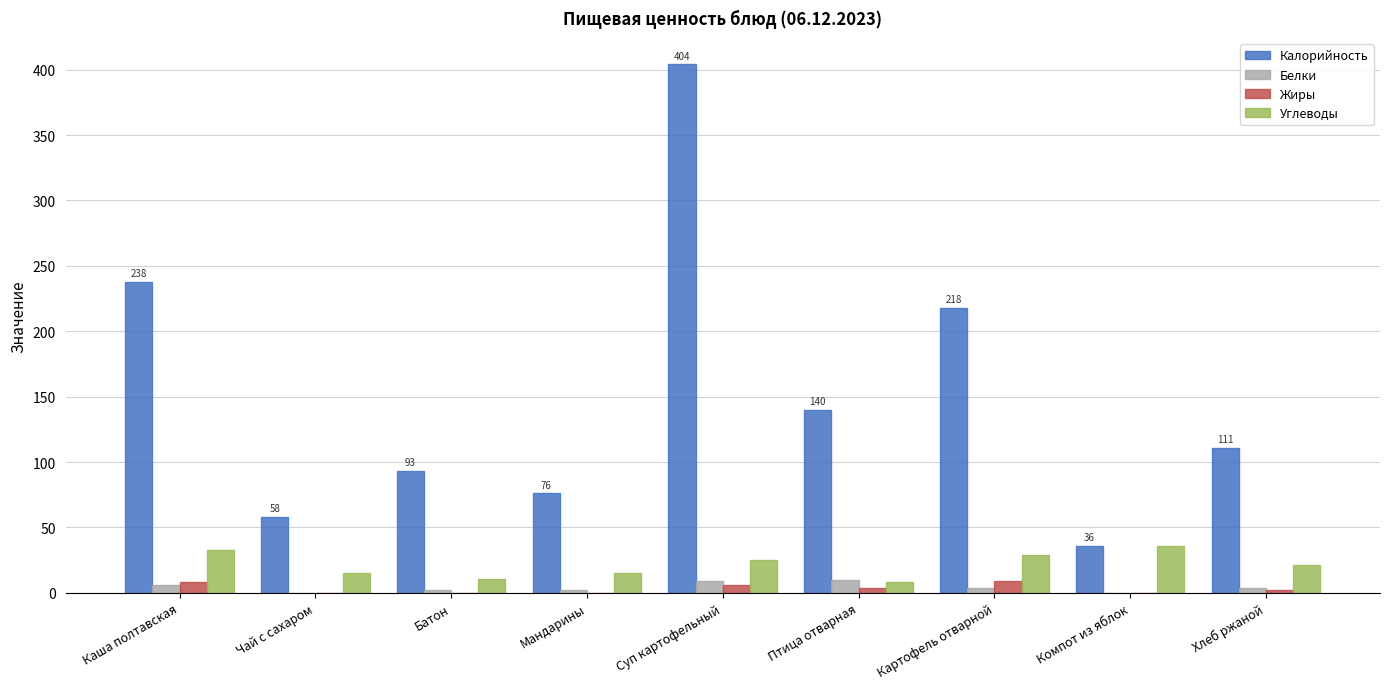

What are all the series names shown in the legend?

Калорийность, Белки, Жиры, Углеводы